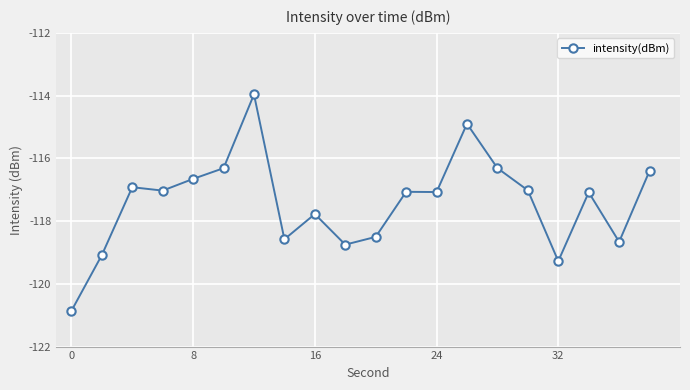

What is the maximum value shown in the chart?

-114.0